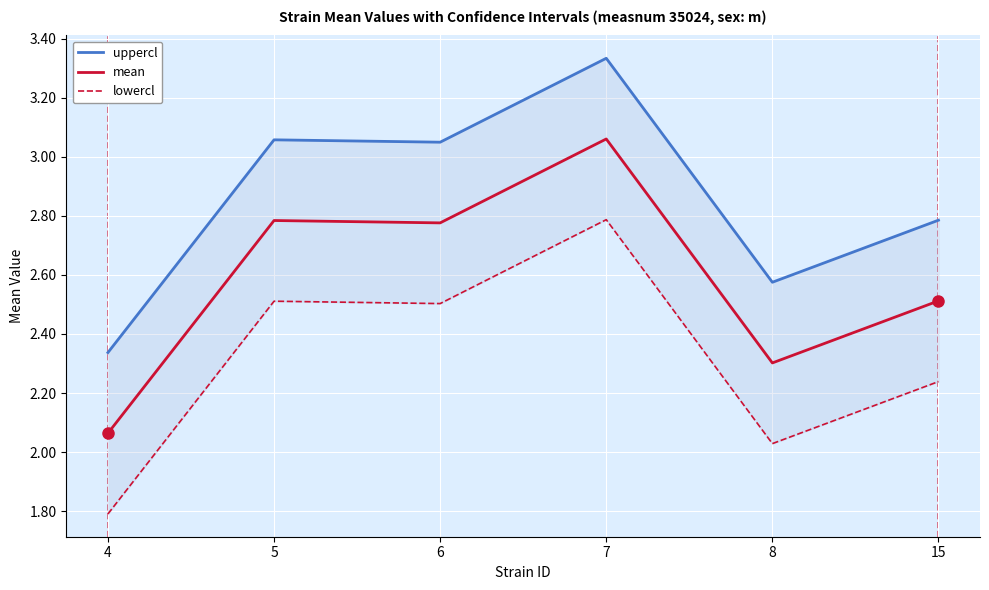

True or false: lowercl has a value of 4.1 at 7.

False